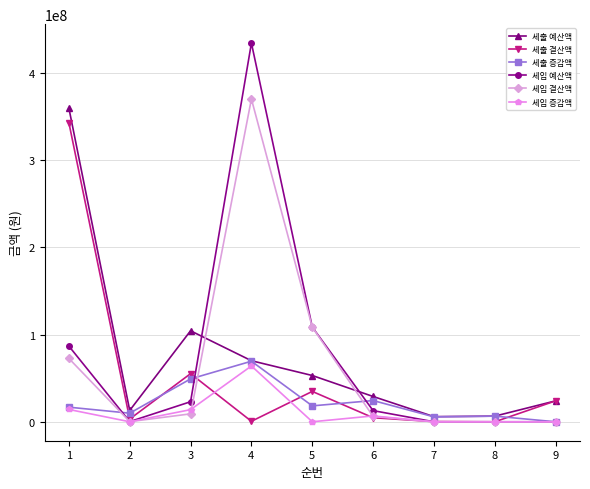

Which series ends up on top after the final intersection of 세출 예산액 and 세입 결산액?

세출 예산액